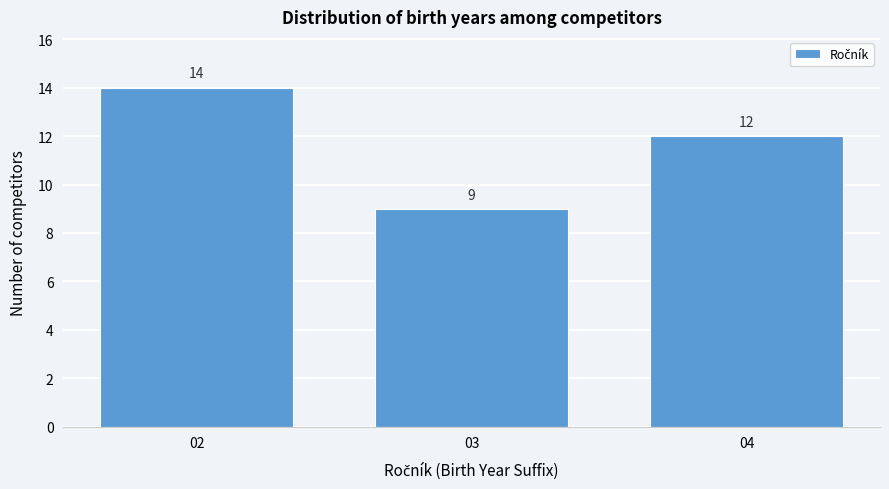

Reading left to right, list all the values displayed in this chart.

14	9	12